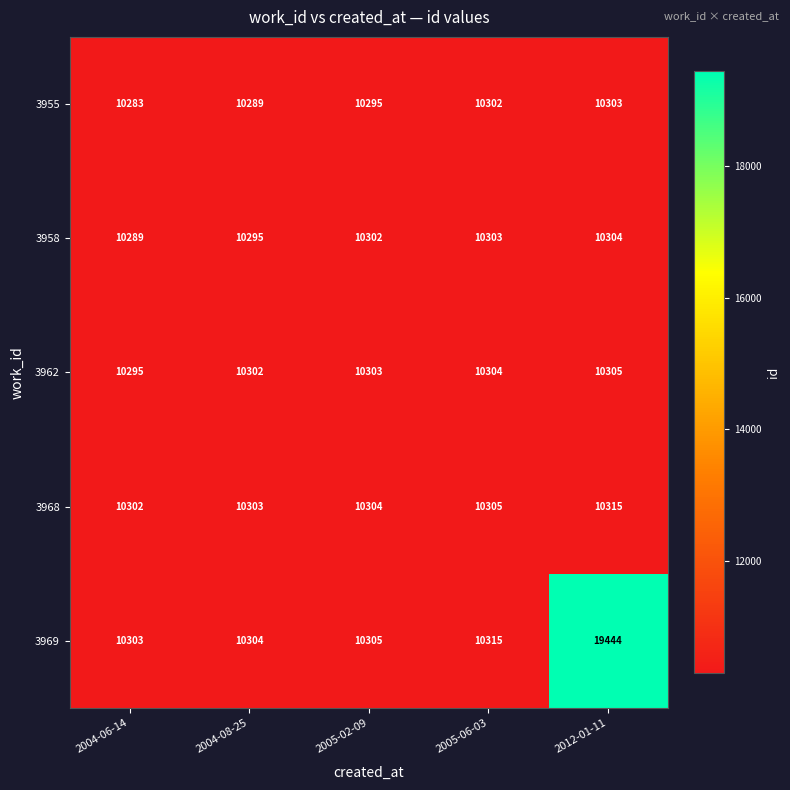

At 2005-06-03, list the series in order from largest to smallest.

3969, 3968, 3962, 3958, 3955